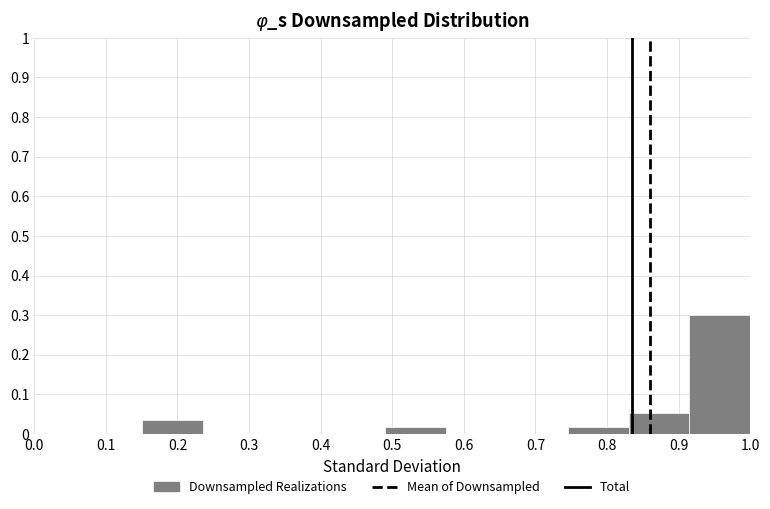

Which range on the x-axis has the tallest bar?

0.915 to 1.000